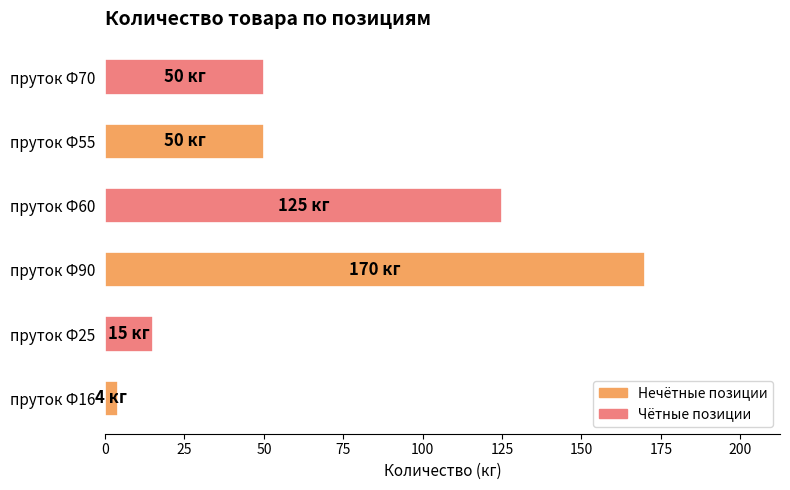

What is the change in value from пруток Ф90 to пруток Ф60?

-45